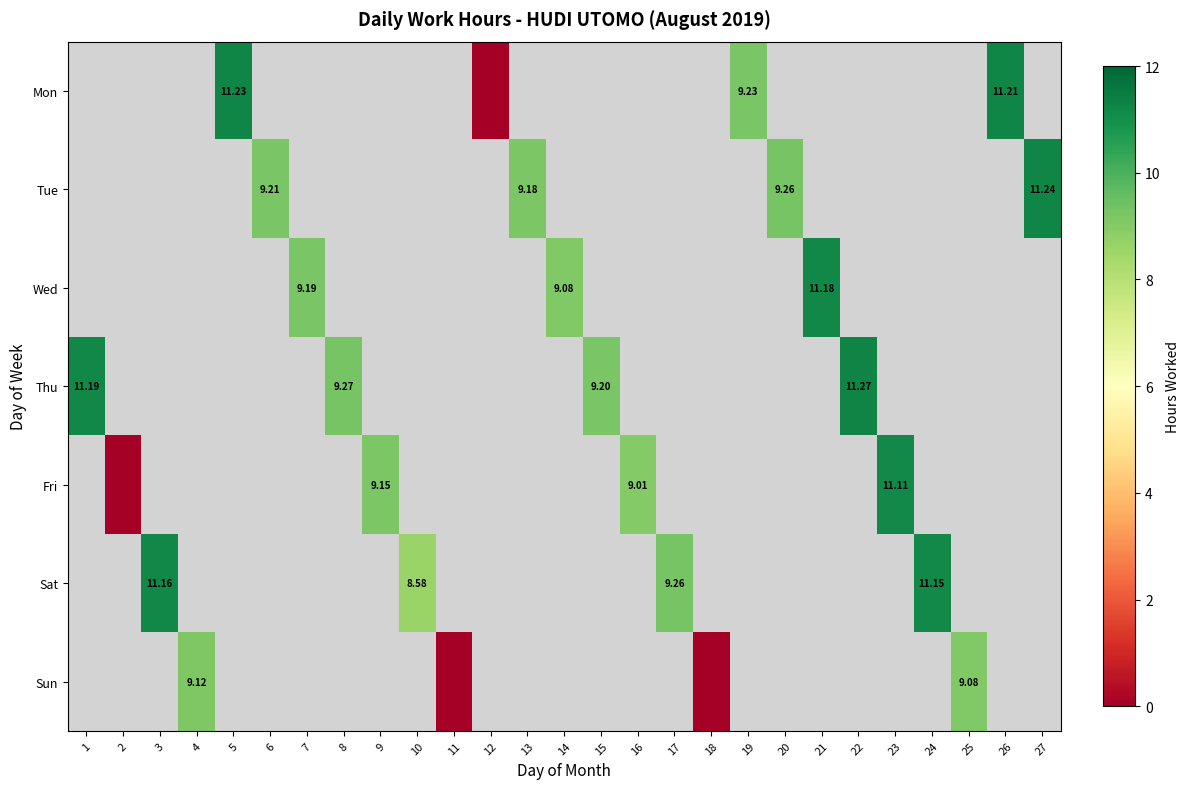

How many distinct data groups are displayed?

7